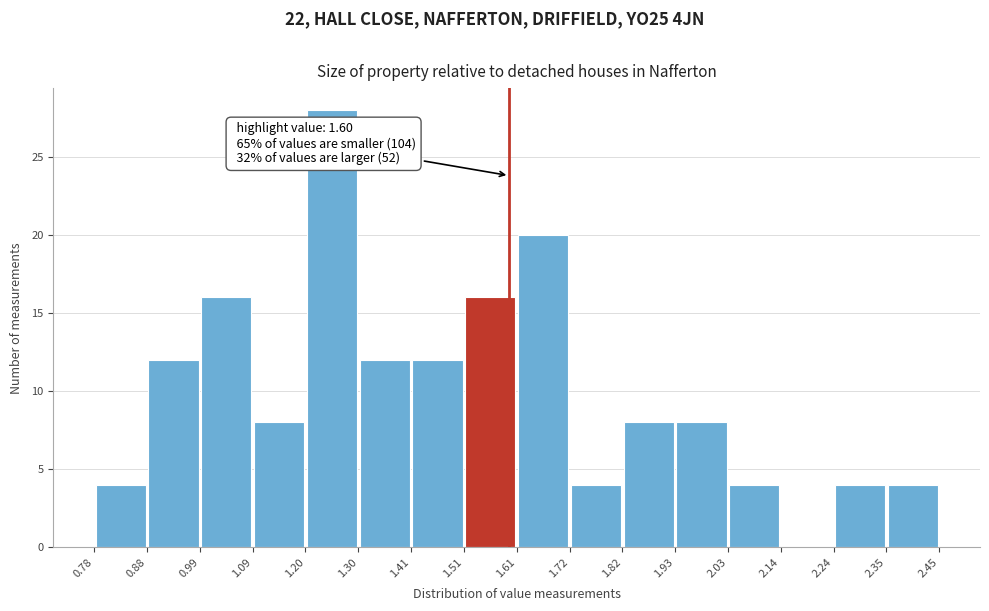

Which range on the x-axis has the tallest bar?

1.20 to 1.30